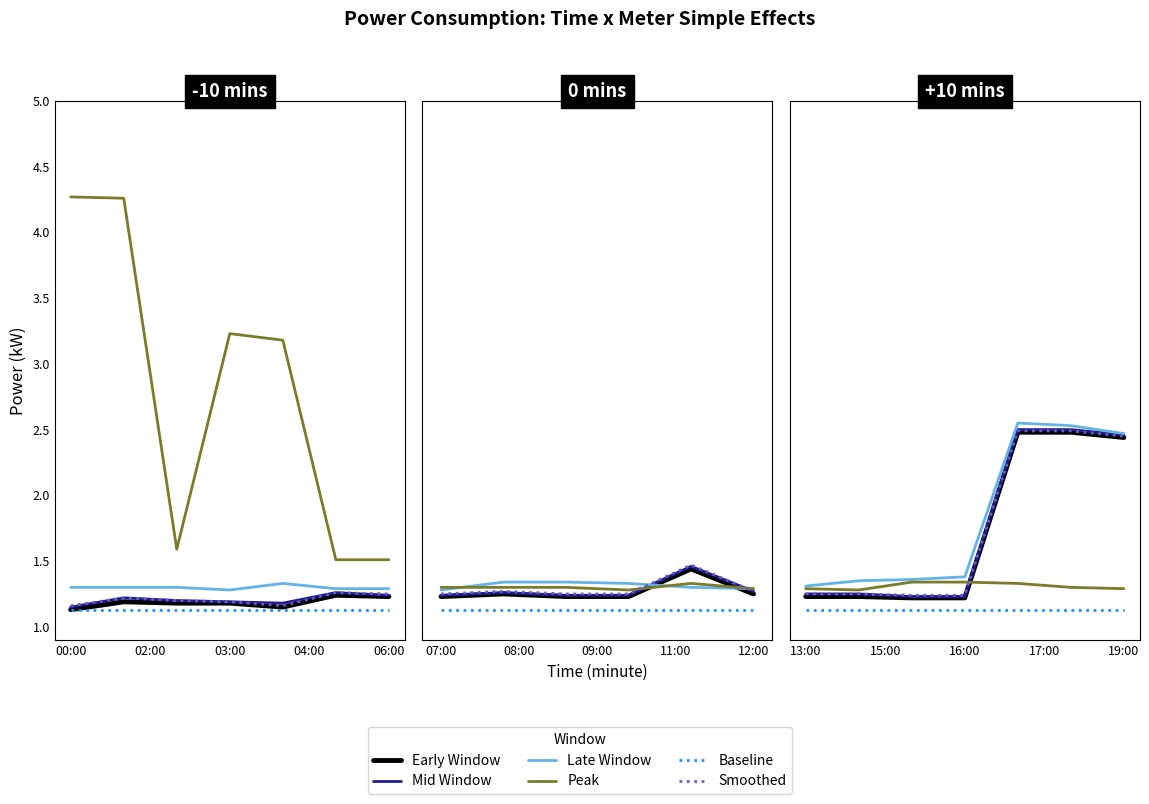

What are all the series names shown in the legend?

Early Window, Mid Window, Late Window, Peak, Baseline, Smoothed